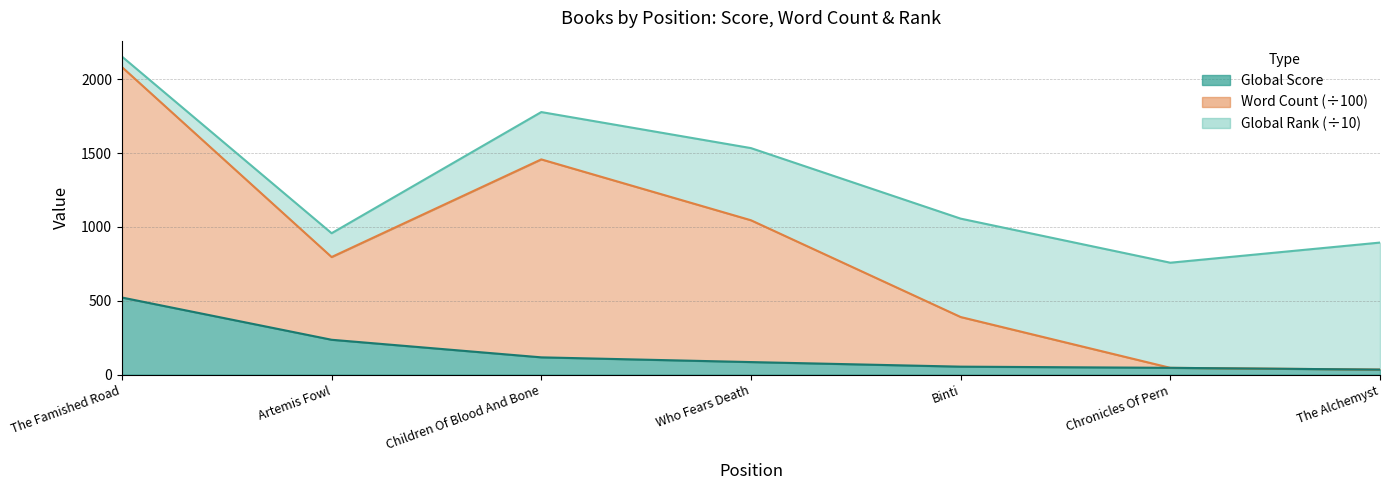

True or false: Global Score has more than 1 interior local peaks.

False